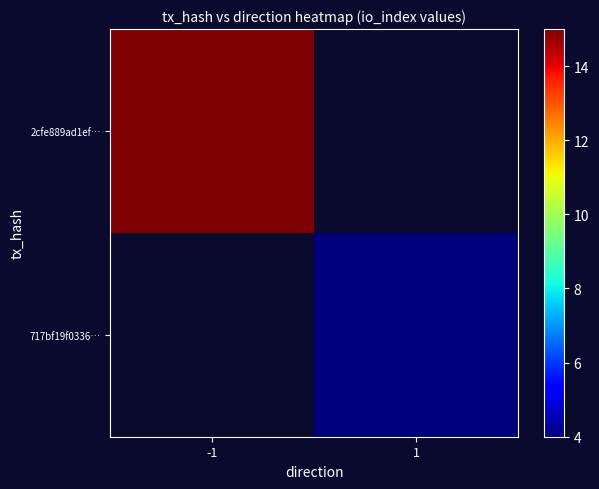

Which category has the lowest value across all series?

1